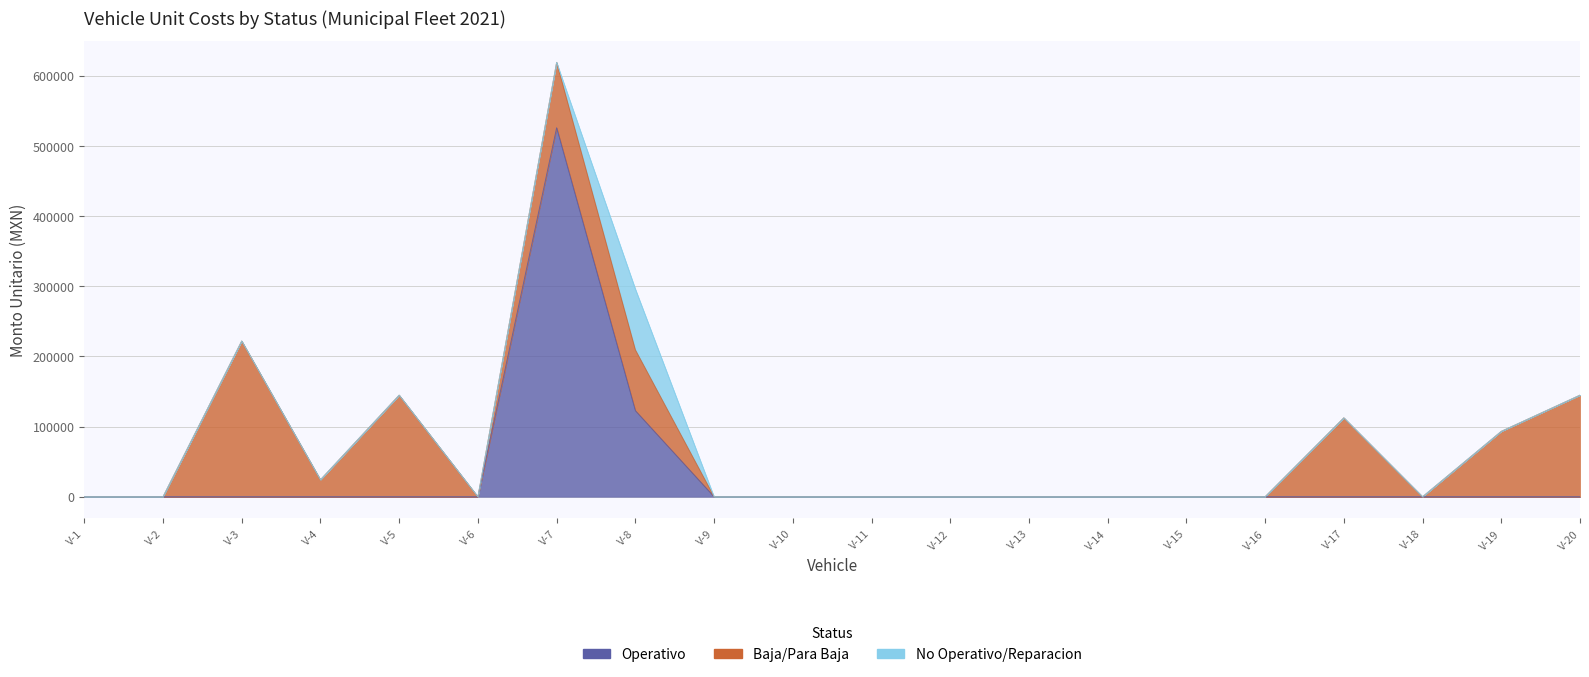

Does the chart display data point markers on the line(s)?

No